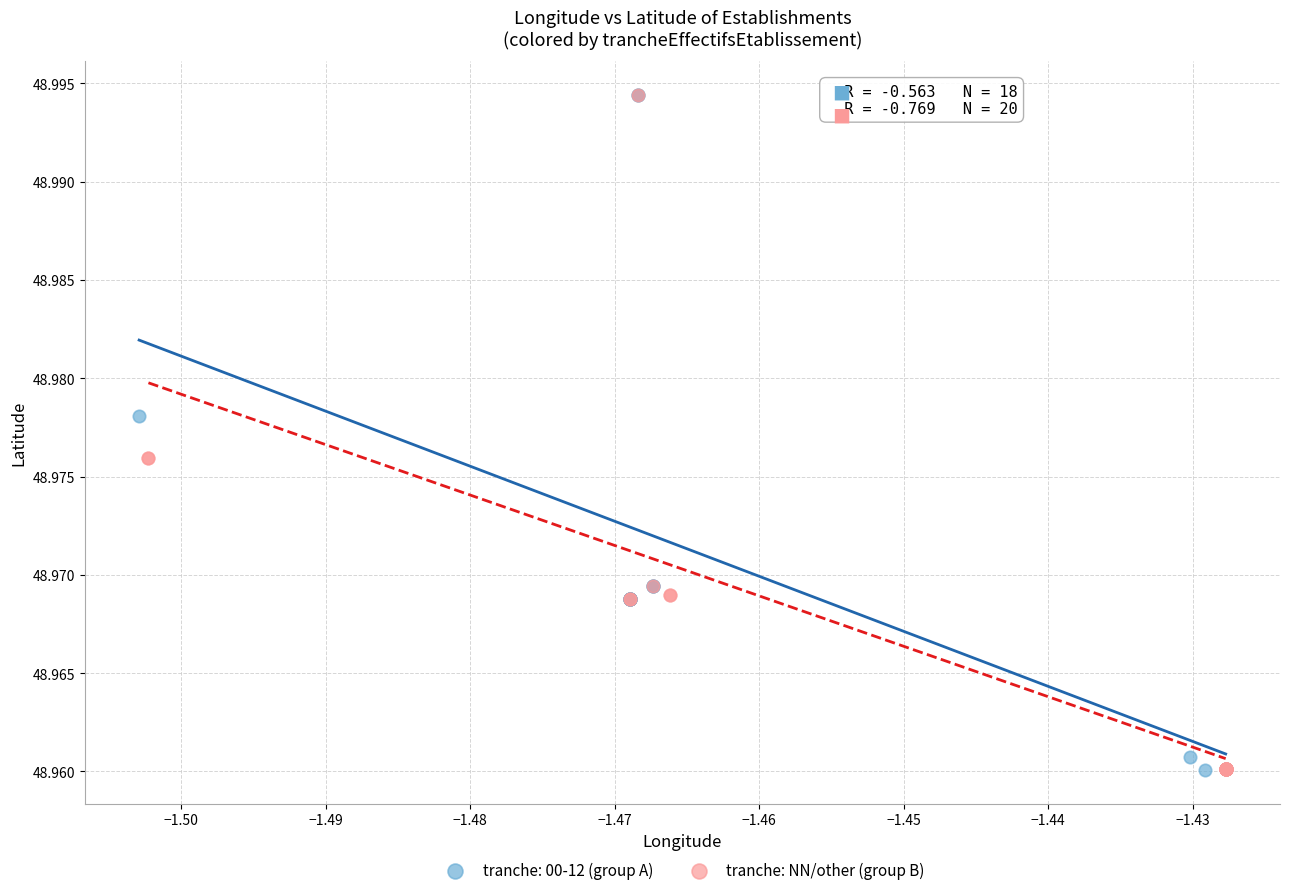

What are all the series names shown in the legend?

tranche: 00-12 (group A), tranche: NN/other (group B)